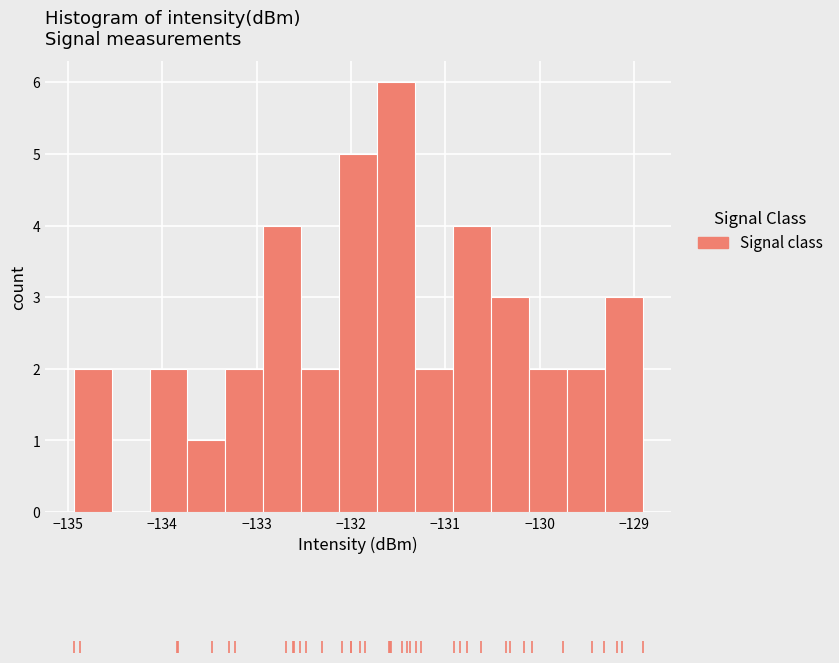

Which range on the x-axis has the tallest bar?

-131.7 to -131.3